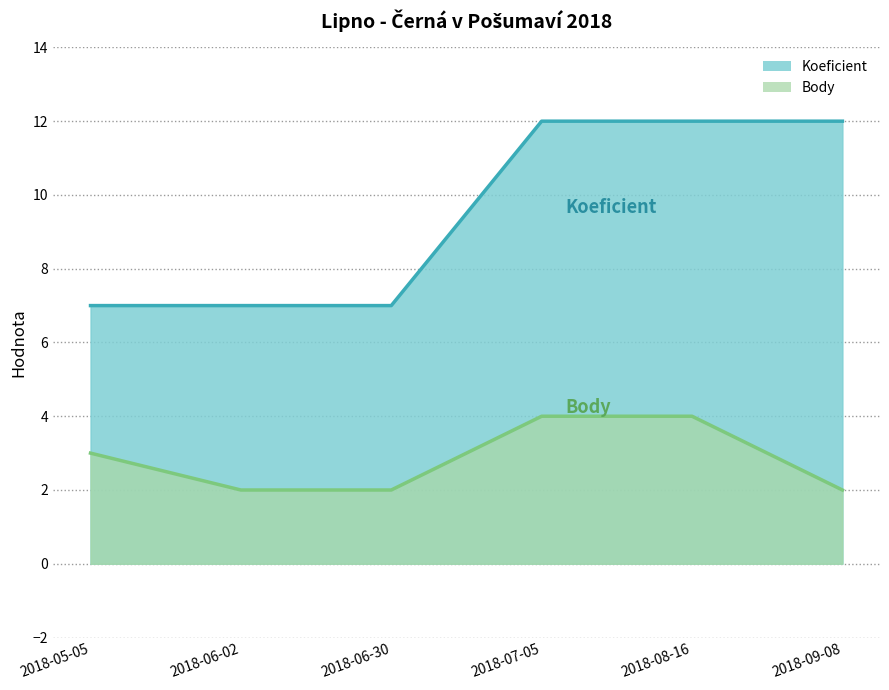

True or false: Koeficient has a value of 12 at 2018-07-05.

True